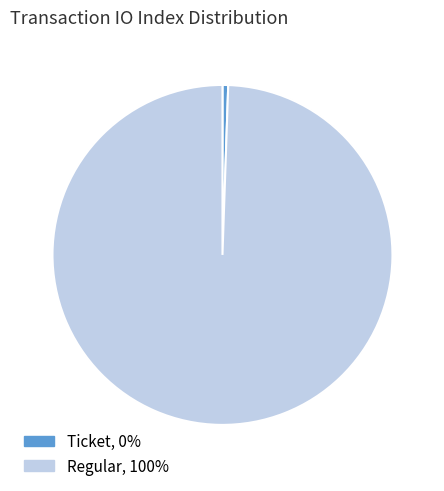

Does any single category account for the majority?

Yes